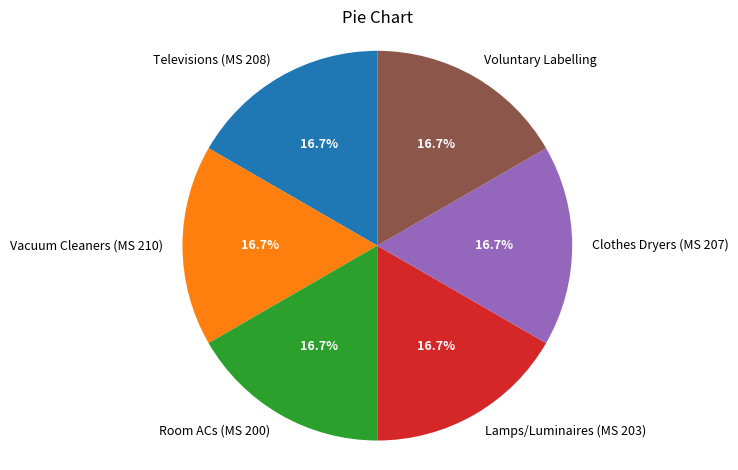

Is it true that Vacuum Cleaners (MS 210) is 17% of the pie?

True